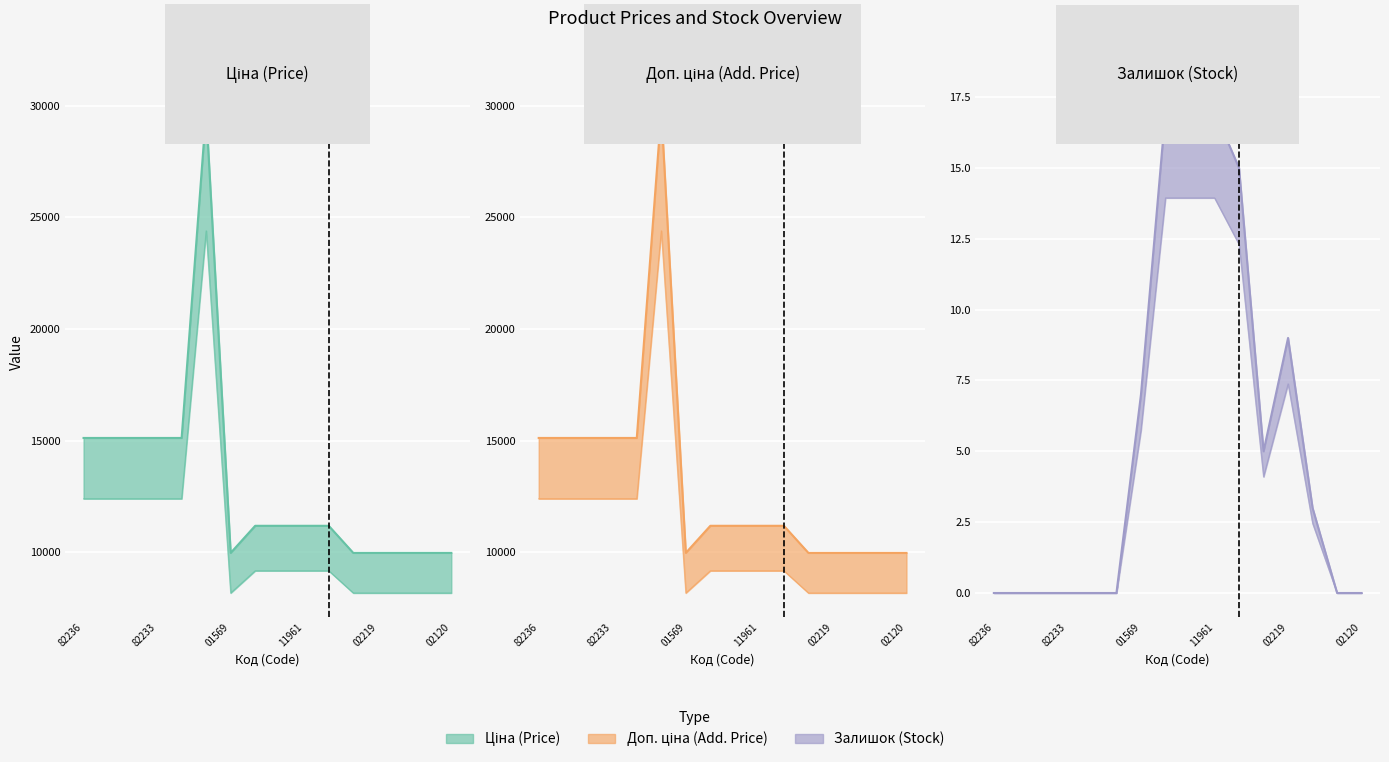

Where does the Доп. ціна series first go above 11188?

82236